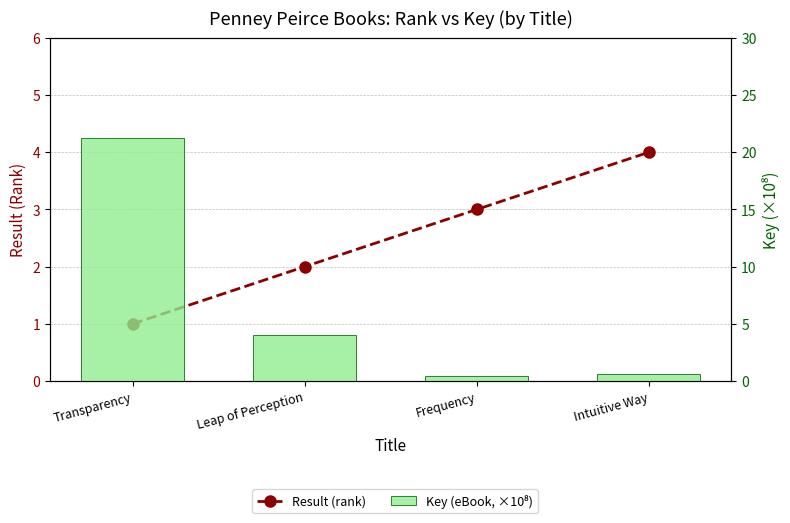

The value of Key (eBook, ×10⁸) at Transparency is 21.2. True or false?

True